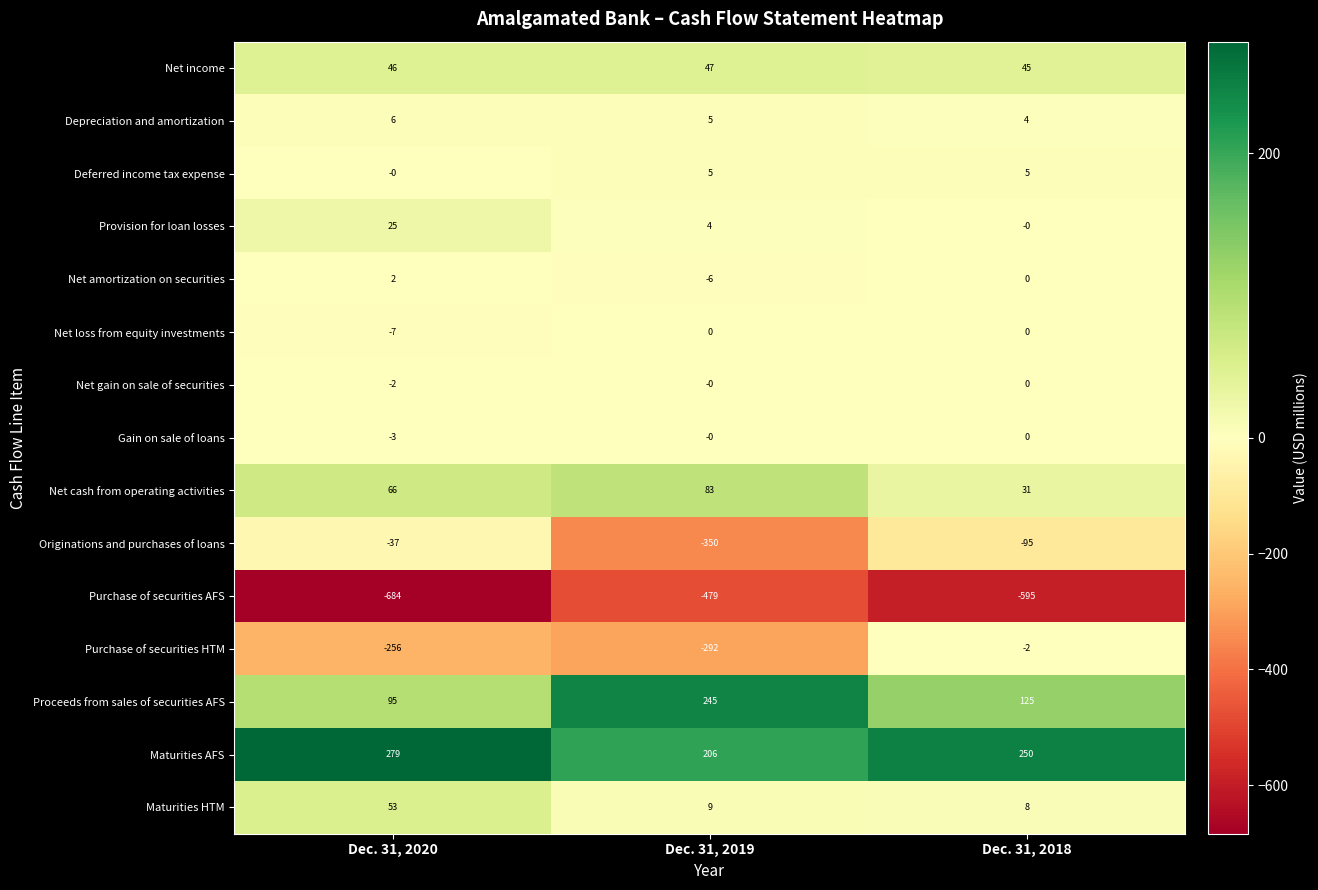

Where does the Originations and purchases of loans series first go above -95?

Dec. 31, 2020